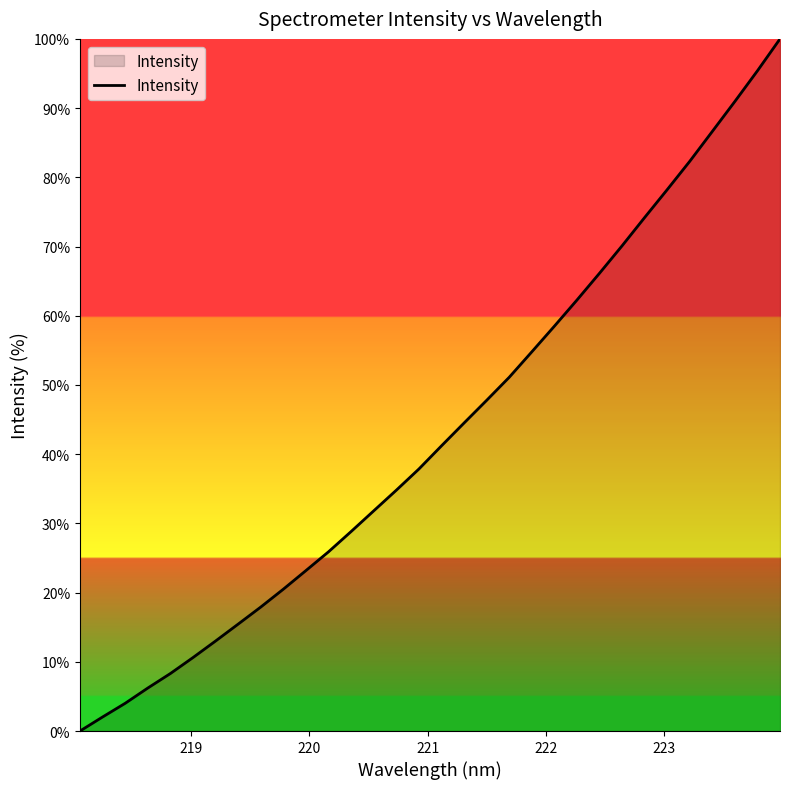

What is the difference between the maximum and minimum values?

100.0